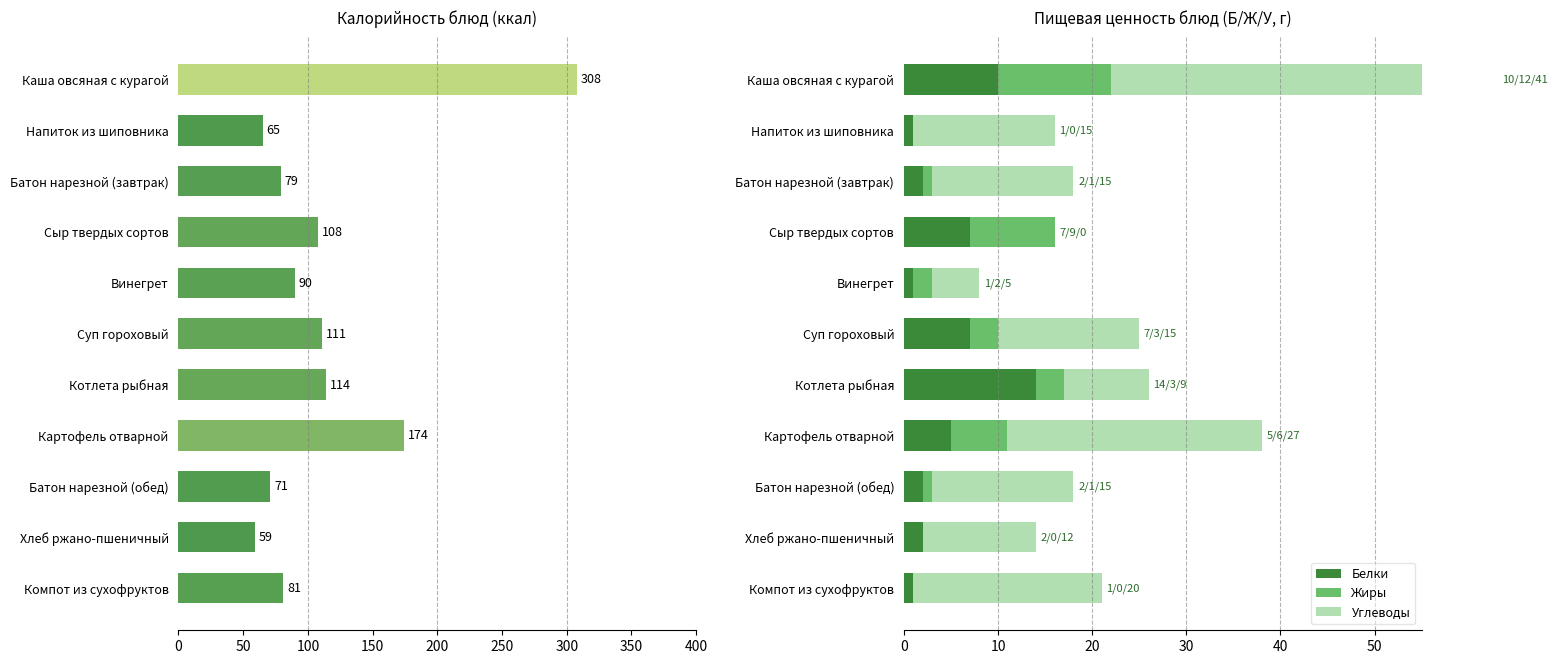

How many categories are shown in the chart?

11